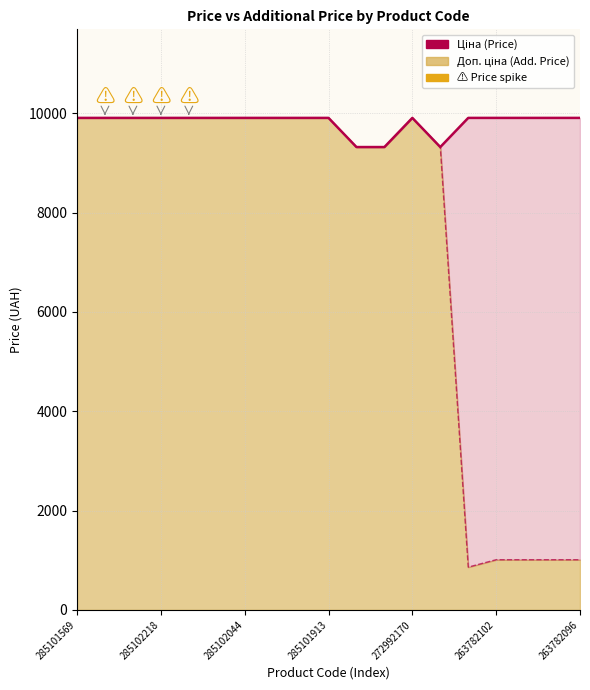

True or false: Доп. ціна and Ціна intersect in this chart.

False